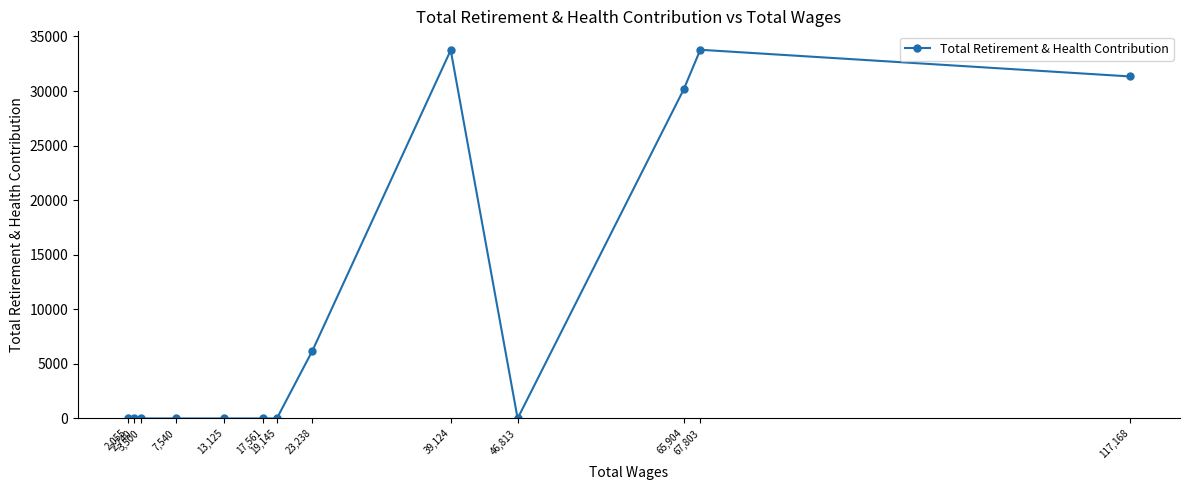

What is the difference between the maximum and minimum values?

33782